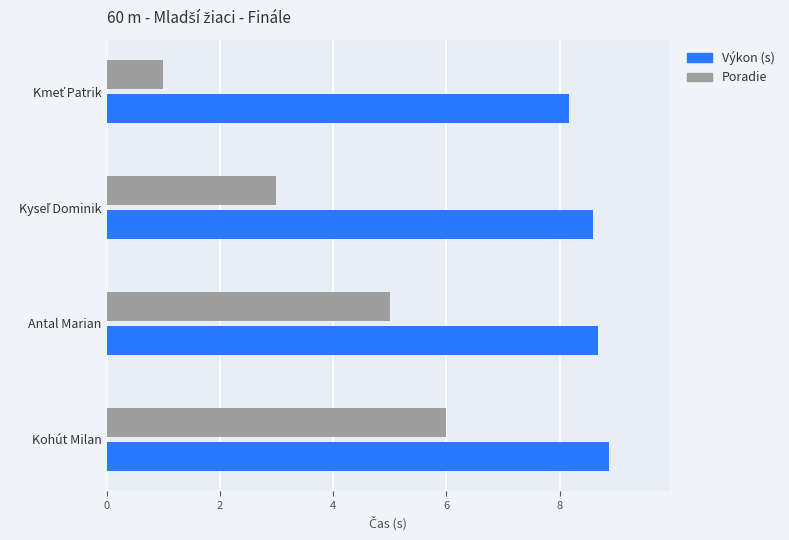

What are all the series names shown in the legend?

Výkon (s), Poradie